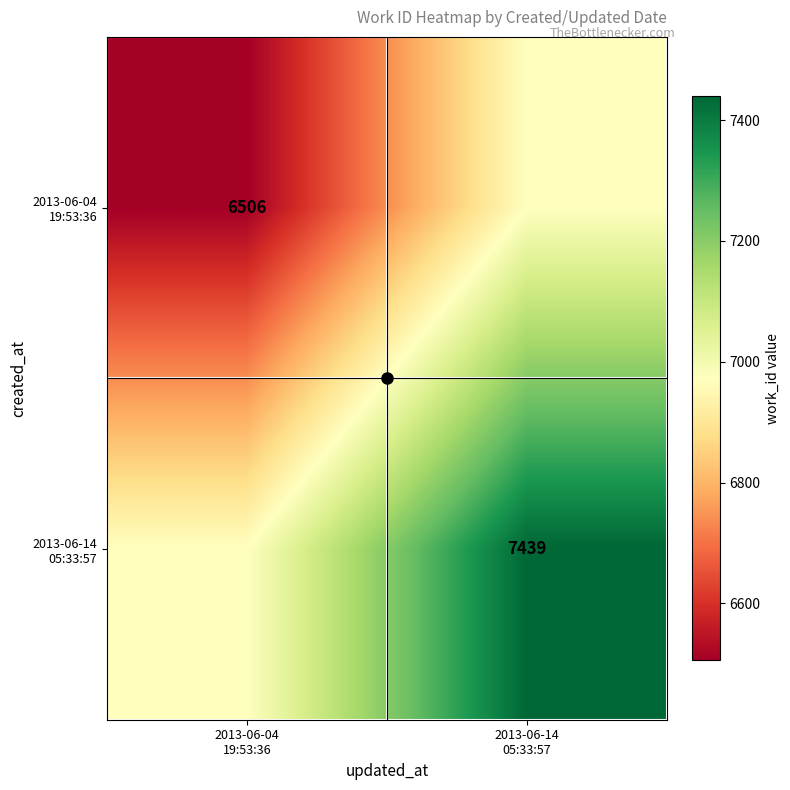

Is the value of 2013-06-14 05:33:57 at 2013-06-04 19:53:36 greater than the value of 2013-06-04 19:53:36 at 2013-06-04 19:53:36?

Yes